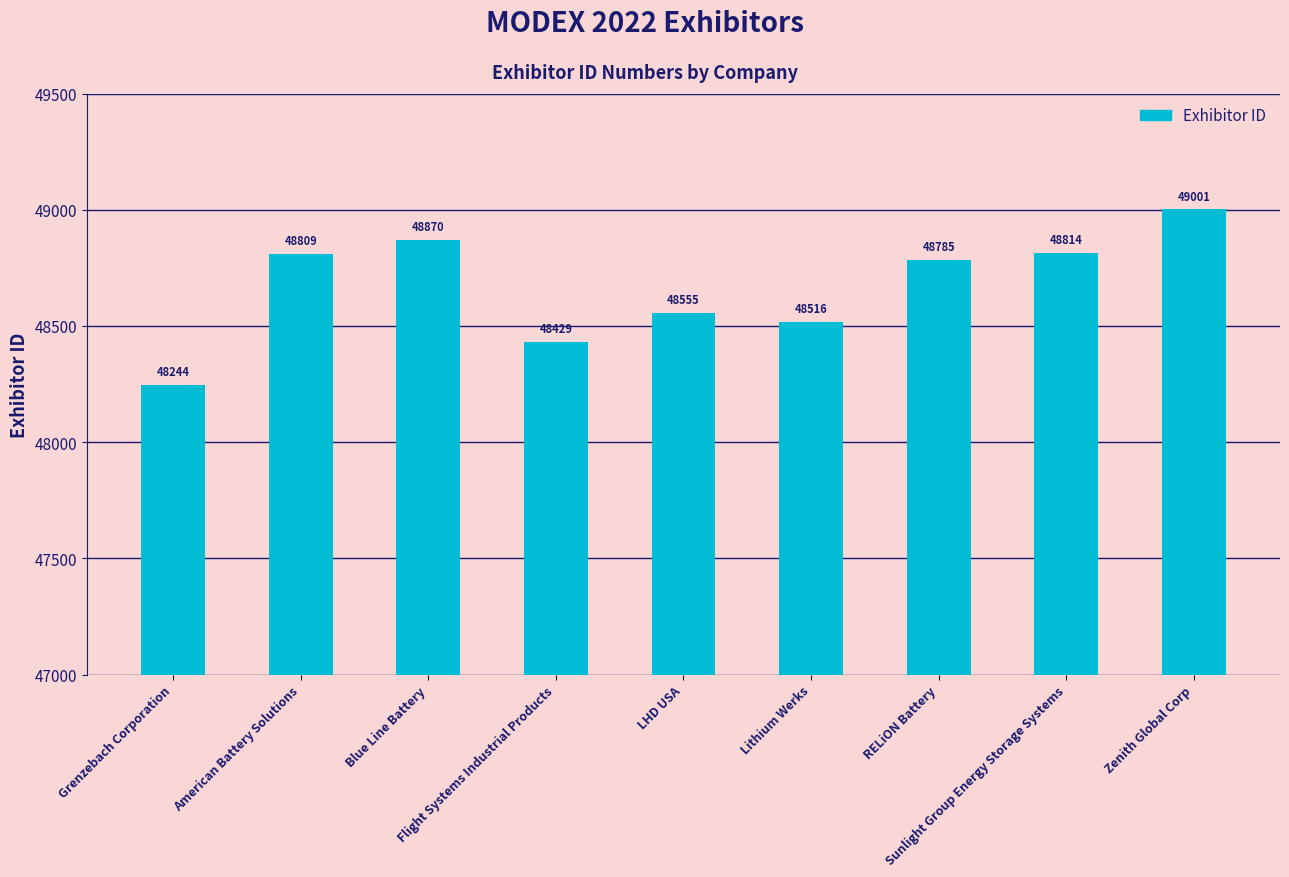

Does the chart contain stacked bars?

No